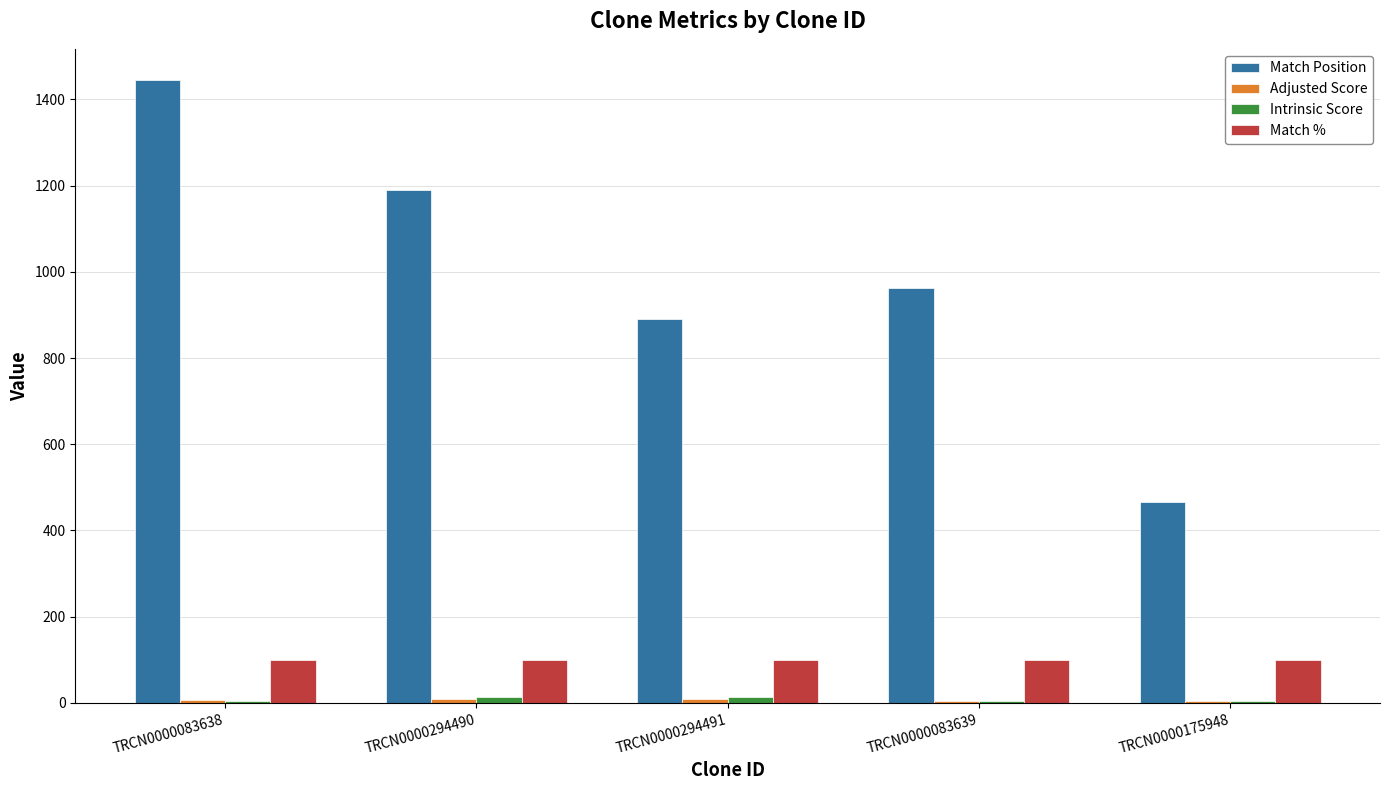

The value of Match % at TRCN0000083638 is 100.0. True or false?

True